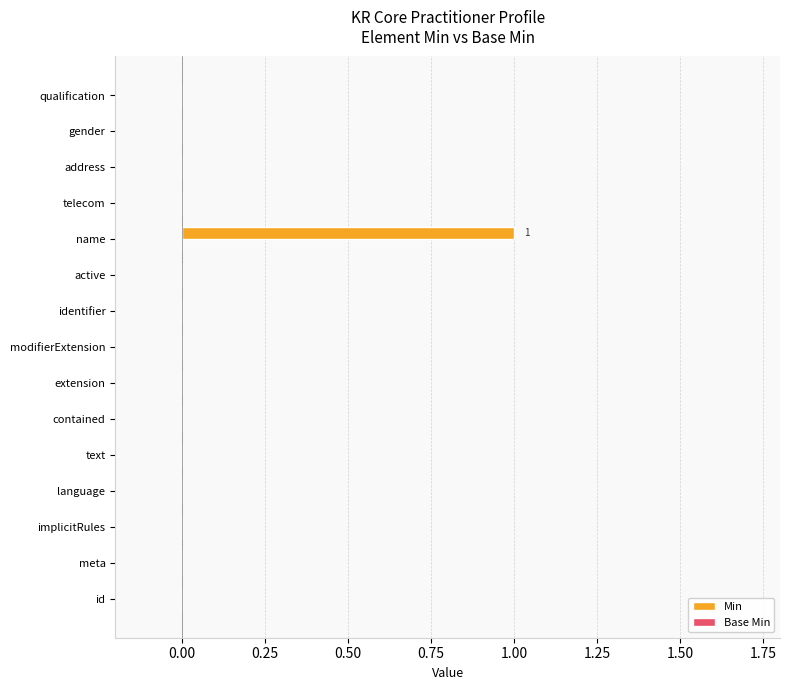

The value at qualification is 0. True or false?

True